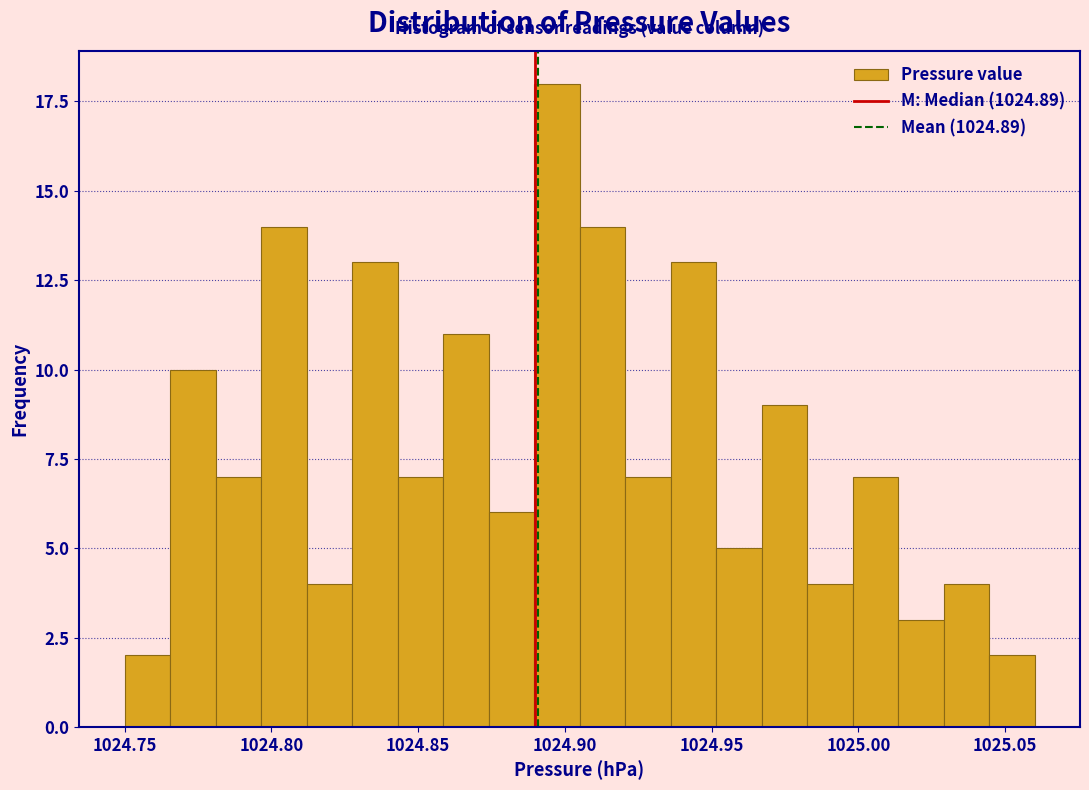

Read against the x-axis, roughly where is the centre of the tallest bar?

1024.895